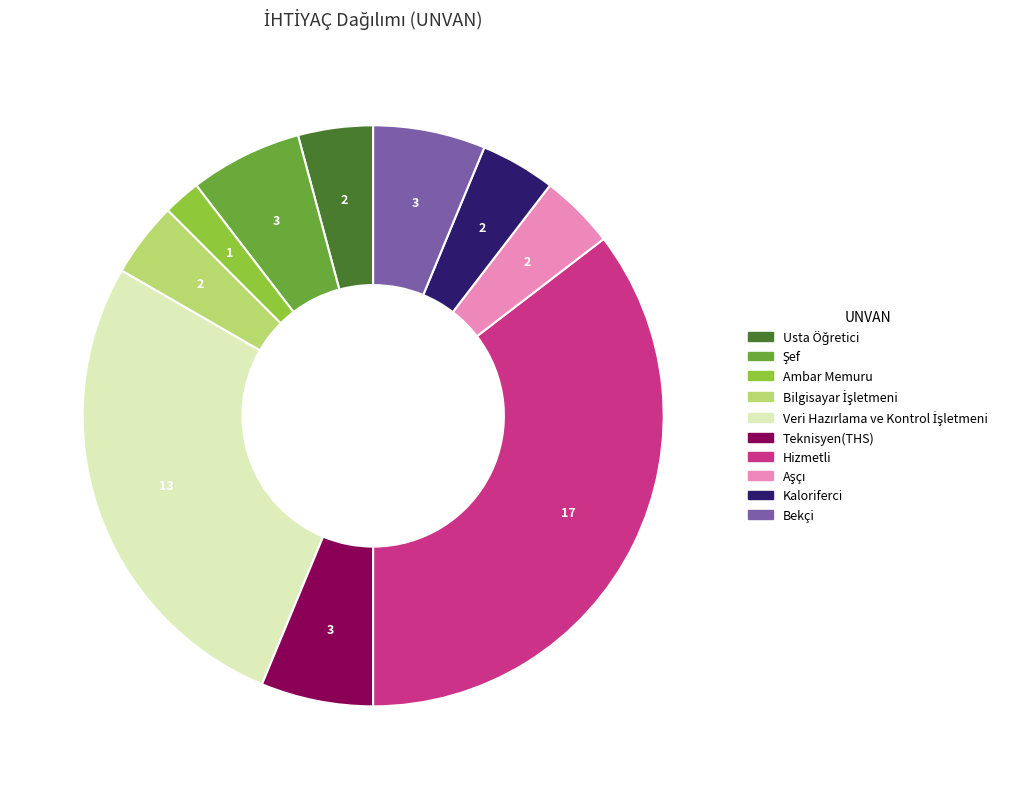

How many slices are in this pie chart?

10